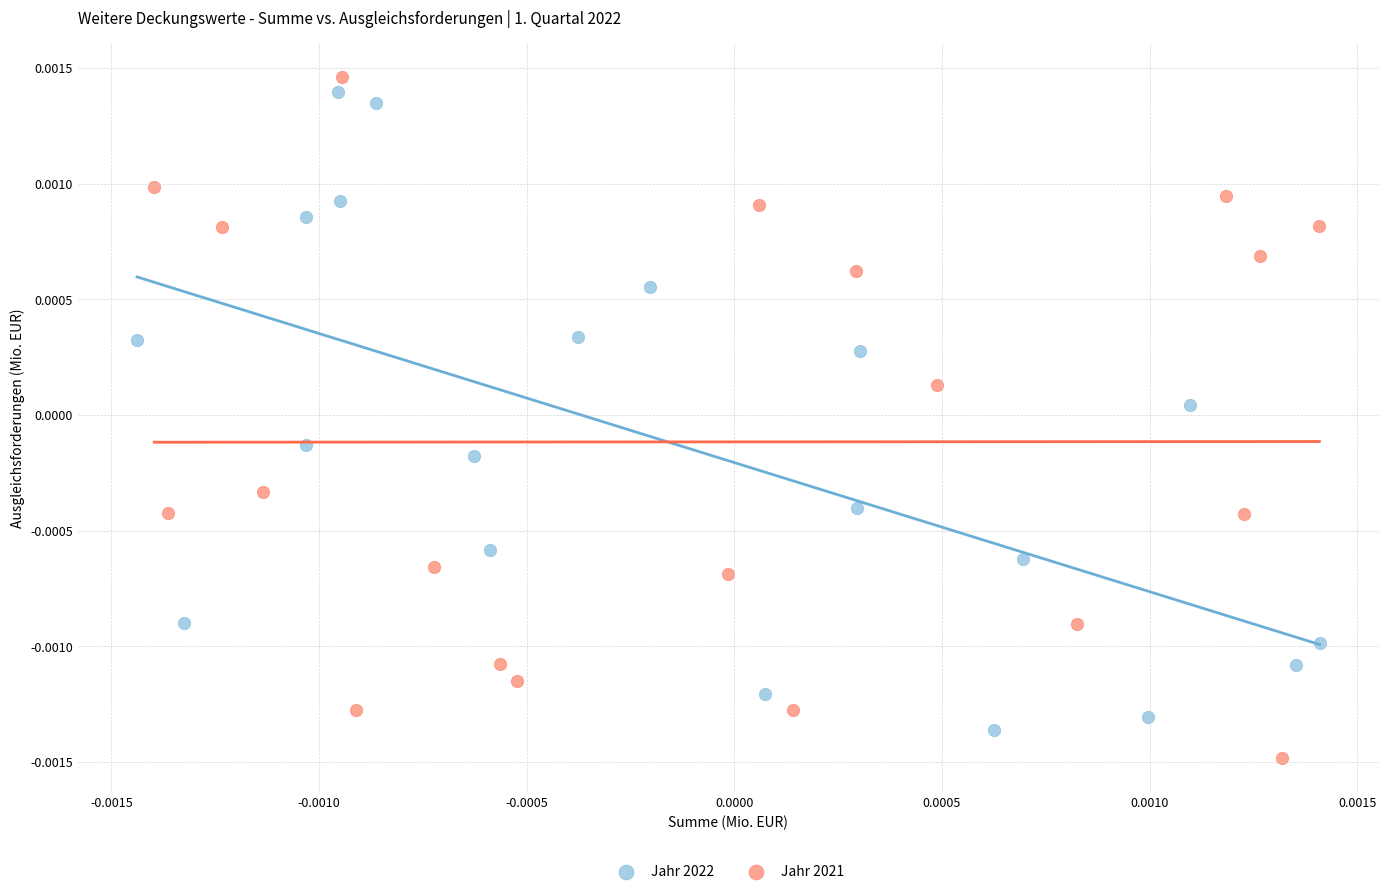

What are all the series names shown in the legend?

Jahr 2022, Jahr 2021